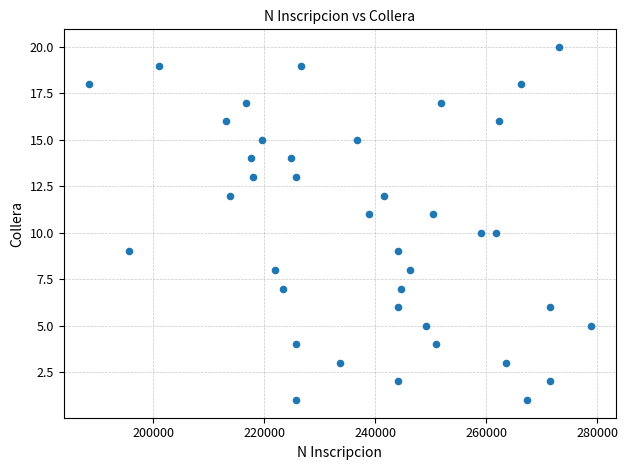

What is the range of Y values (max minus min)?

19